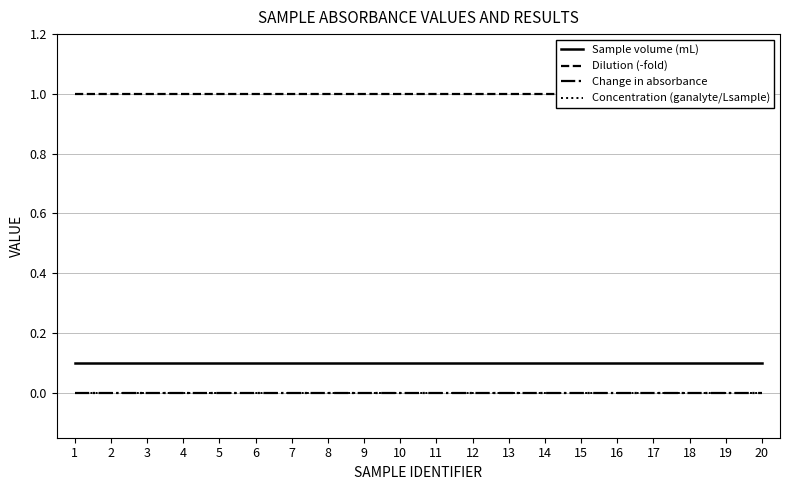

What are all the series names shown in the legend?

Sample volume (mL), Dilution (-fold), Change in absorbance, Concentration (ganalyte/Lsample)